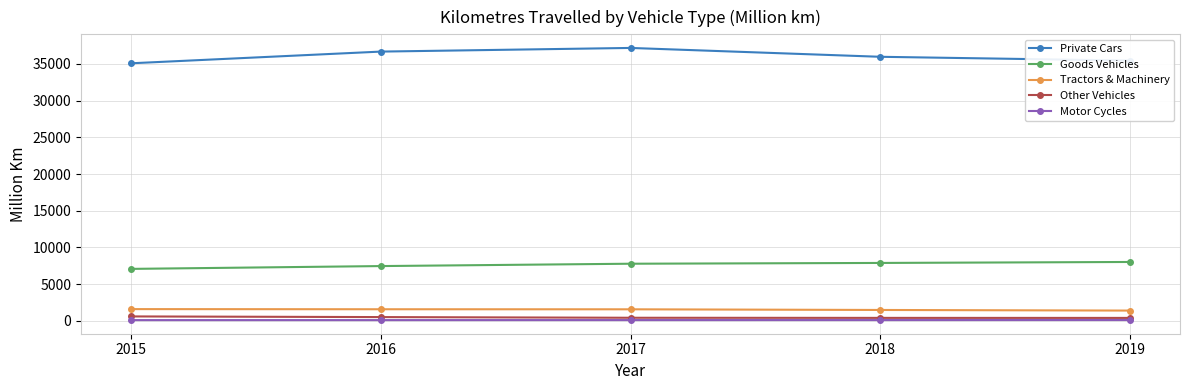

At 2015, list the series in order from smallest to largest.

Motor Cycles, Other Vehicles, Tractors & Machinery, Goods Vehicles, Private Cars